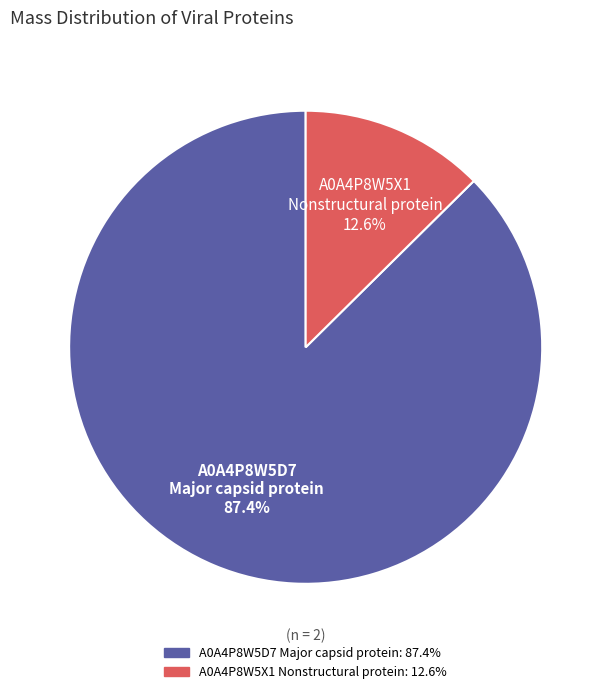

Rank the categories by value from highest to lowest.

A0A4P8W5D7 Major capsid protein, A0A4P8W5X1 Nonstructural protein